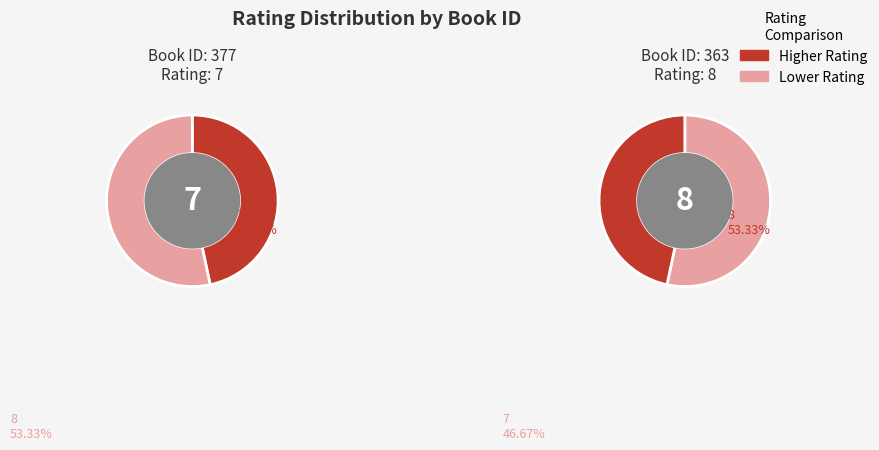

To the nearest percent, what is the difference between the largest and smallest slice percentages?

7%